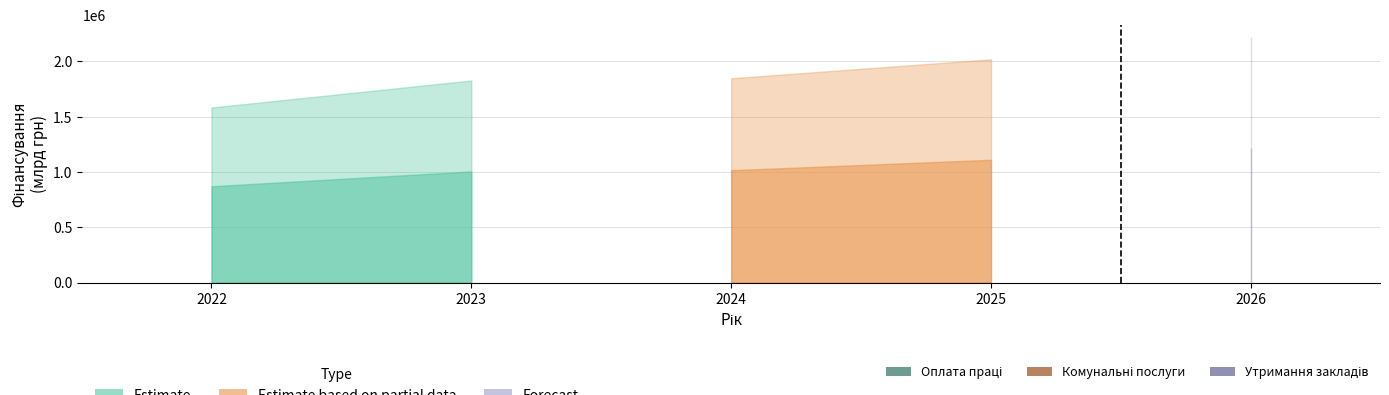

True or false: Утримання закладів has a value of 0.3 at 2023.

False